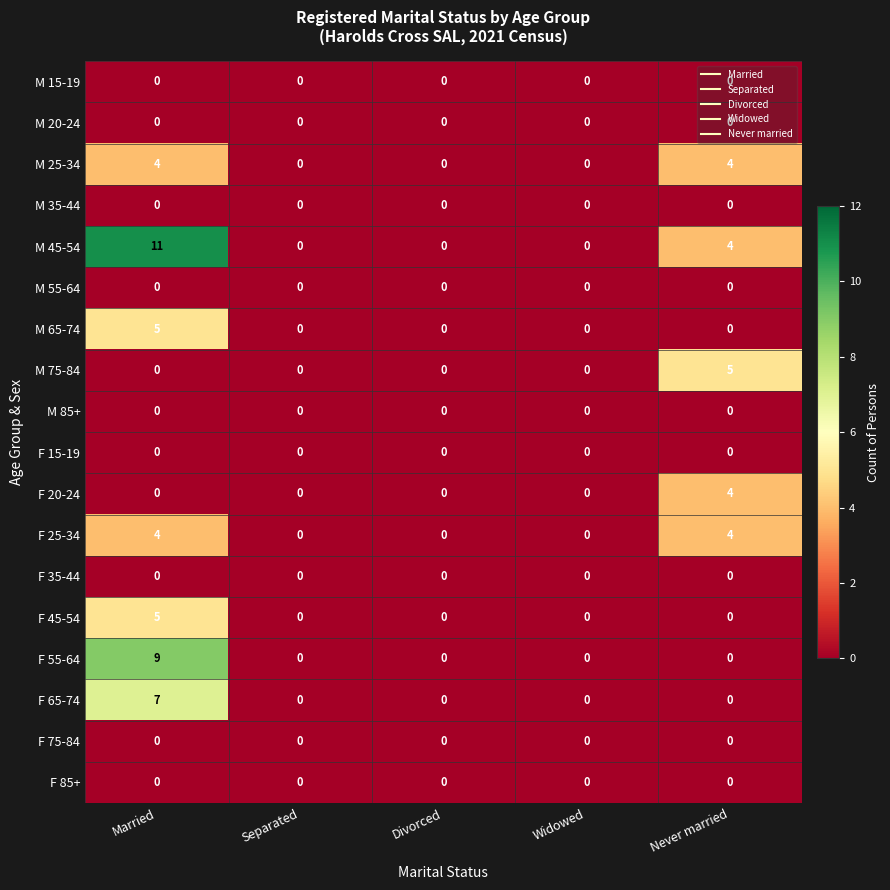

How many series are shown in this chart?

18